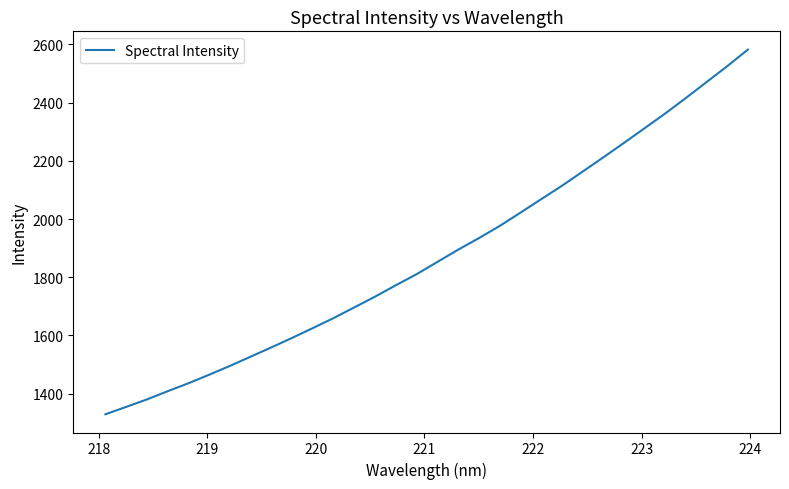

What is the maximum value shown in the chart?

2582.3